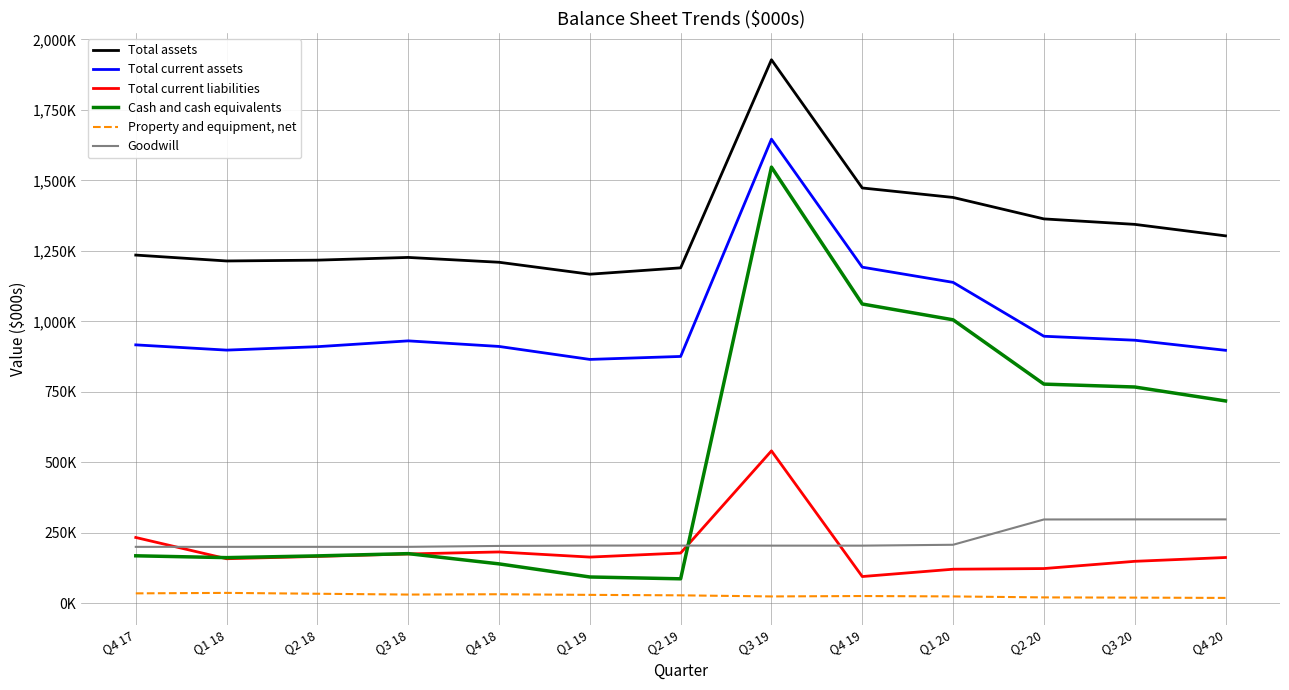

What are all the series names shown in the legend?

Total assets, Total current assets, Total current liabilities, Cash and cash equivalents, Property and equipment, net, Goodwill